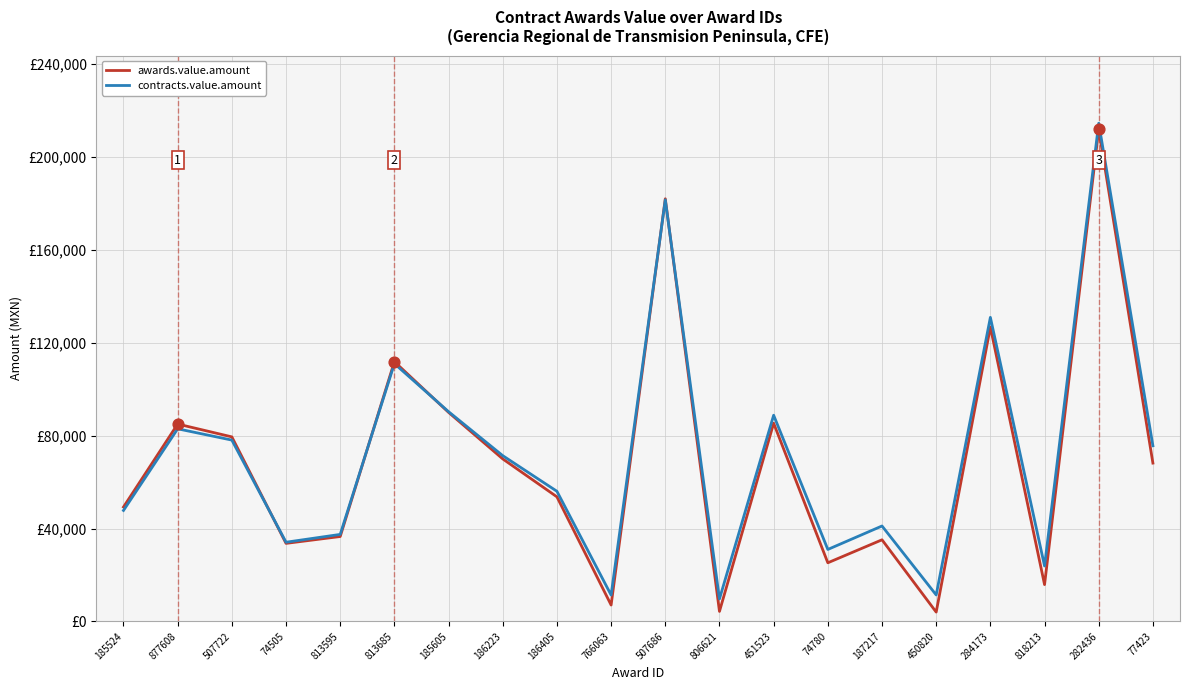

At how many categories does at least one series exceed 166854?

2